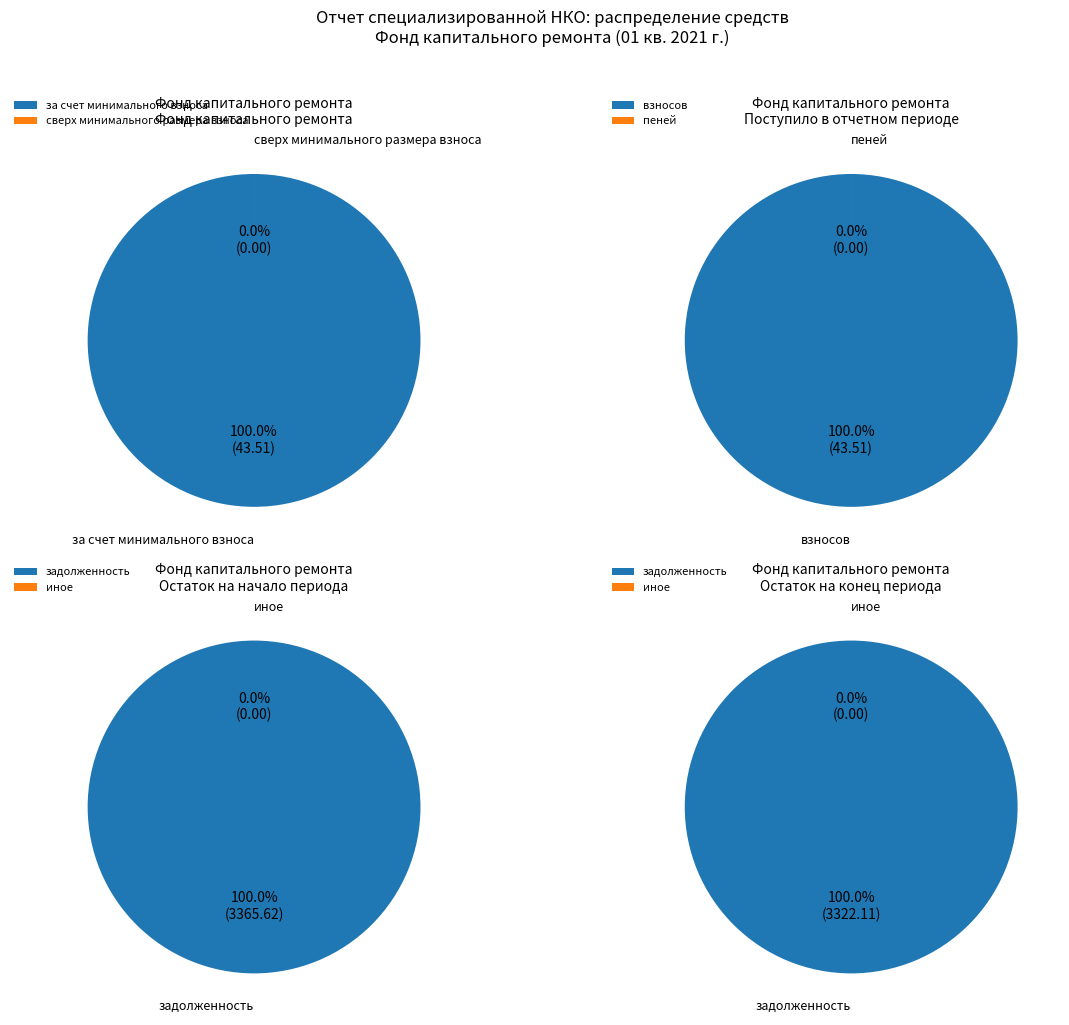

Does взносов account for over 50% of the chart?

Yes